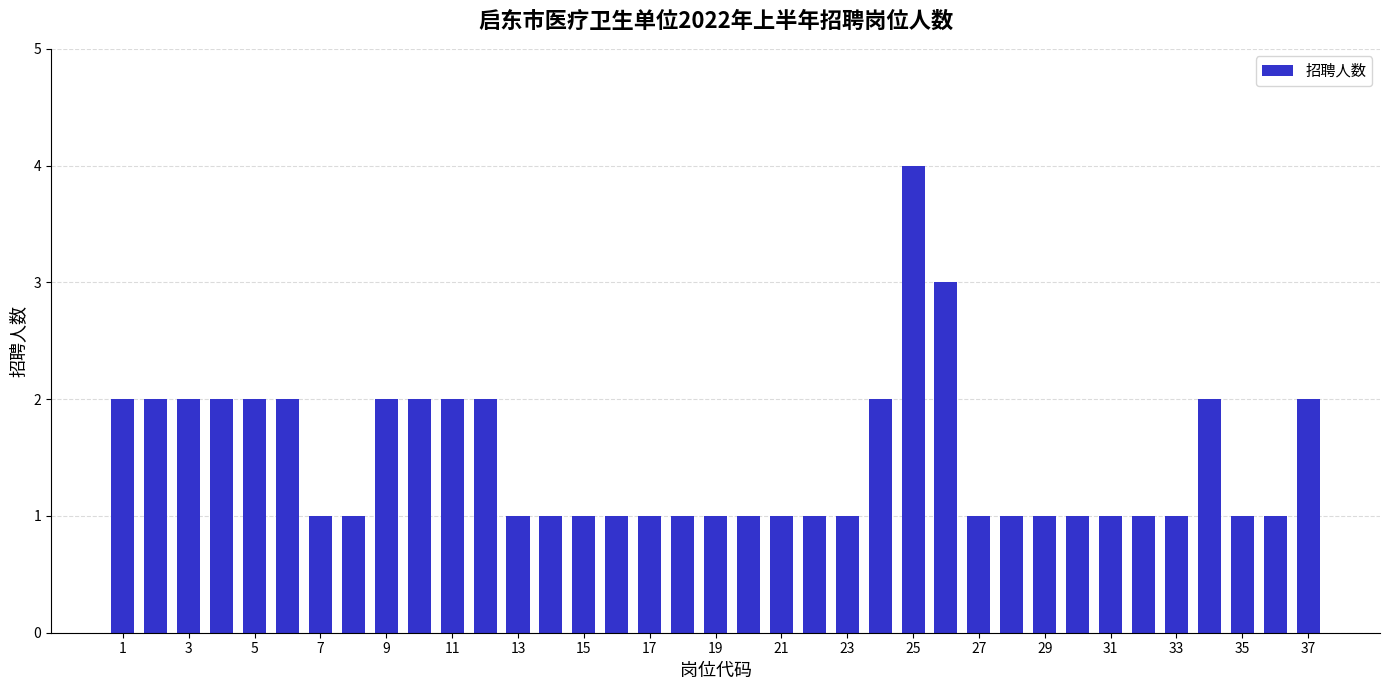

What is the value of the 21st bar from the left?

1